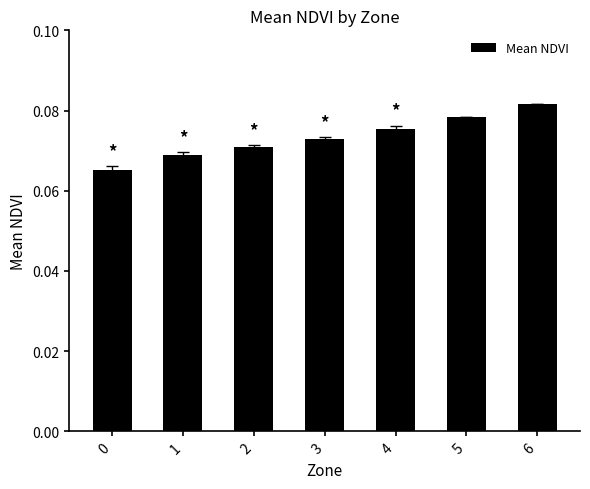

Count the values in the range 0 to 1.

7